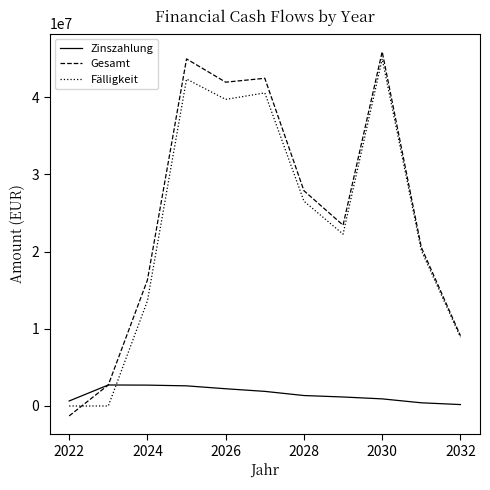

What is the highest value of the Fälligkeit series?

44982000.0